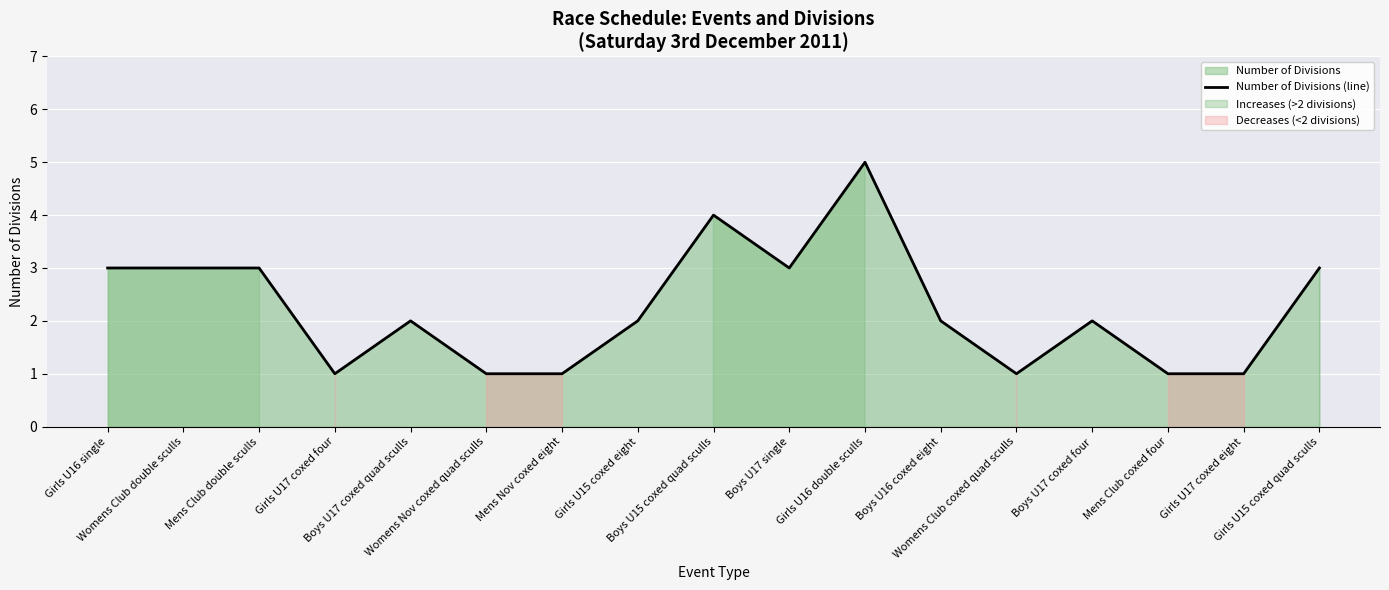

What is the label of the 14th point from the left?

Boys U17 coxed four